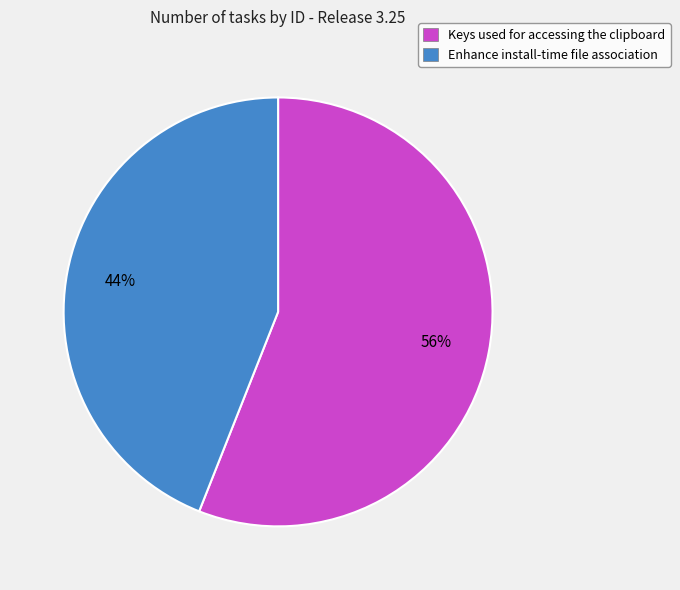

To the nearest percent, what is the combined percentage of Keys used for accessing the clipboard and Enhance install-time file association?

100%